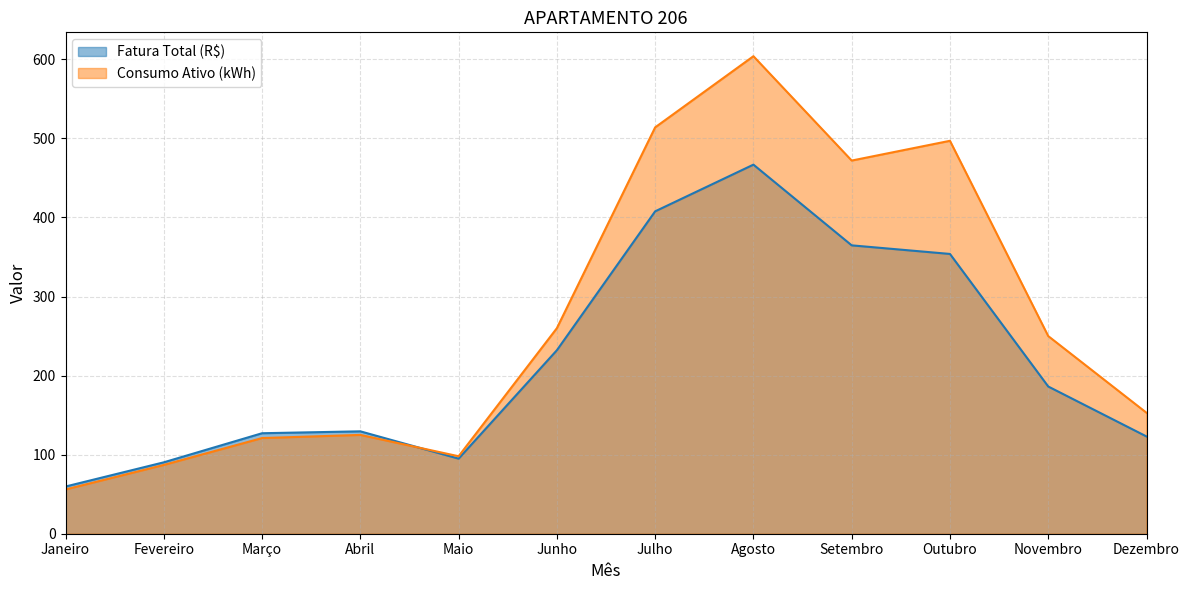

How many lines are shown in the chart?

2